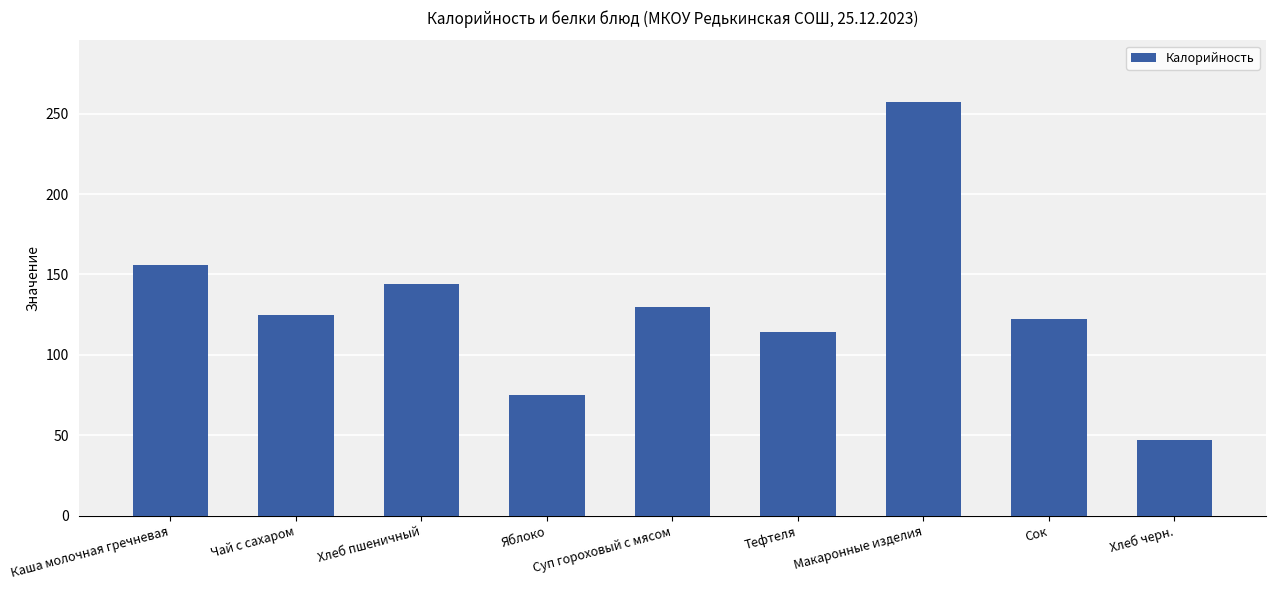

How many categories are shown in the chart?

9